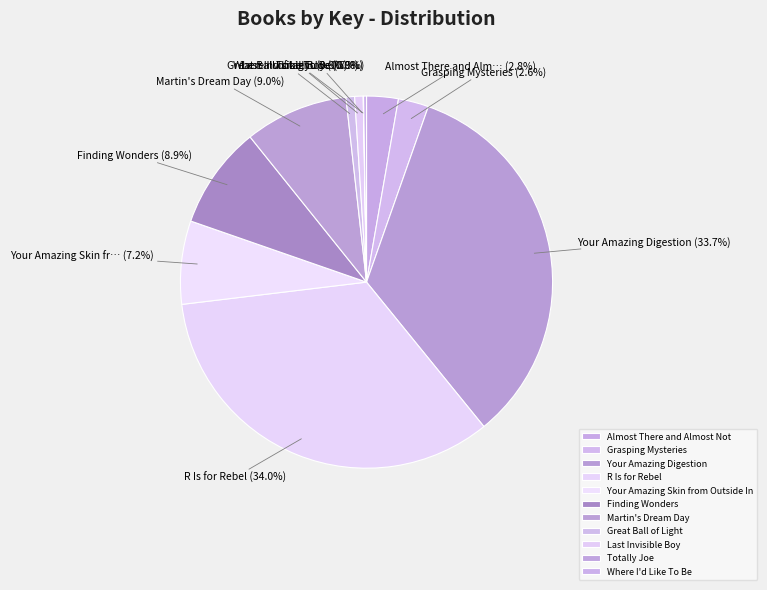

What is the total percentage of Your Amazing Skin from Outside In and Your Amazing Digestion?

41.0%